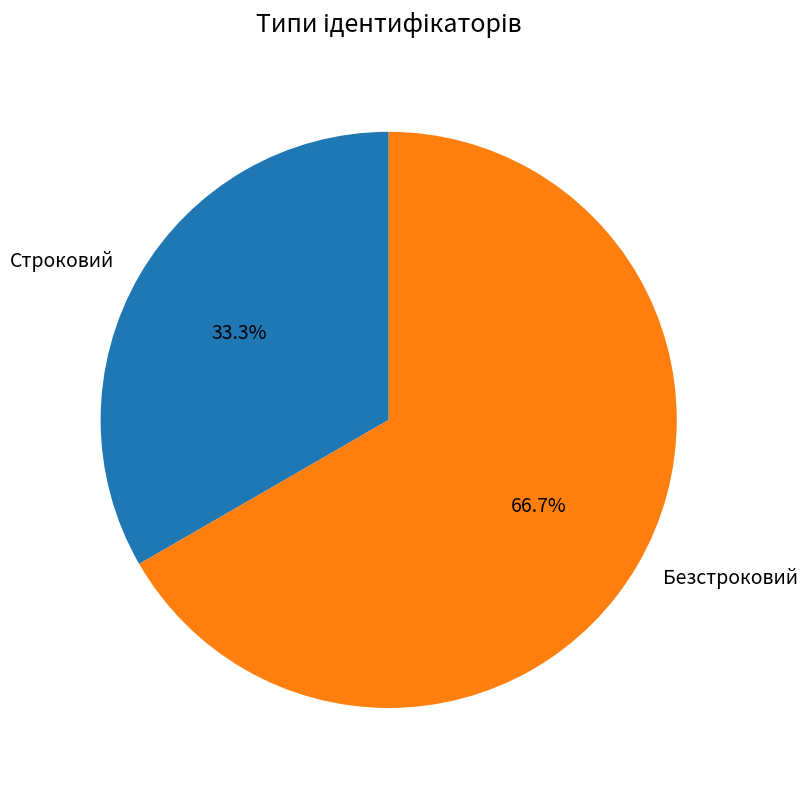

Which category accounts for the majority?

Безстроковий